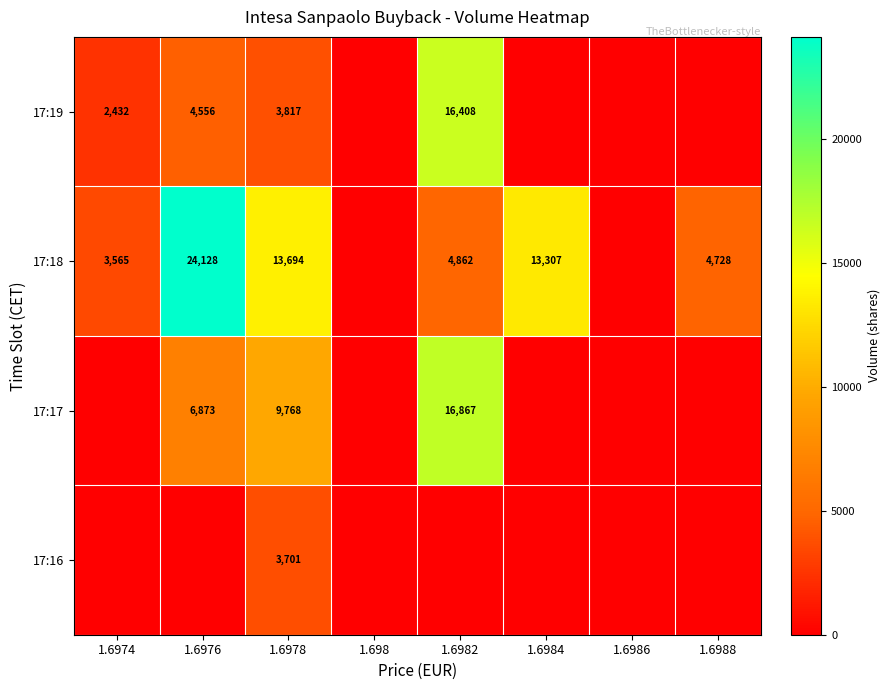

The value of 17:18 at 1.6988 is 4728. True or false?

True